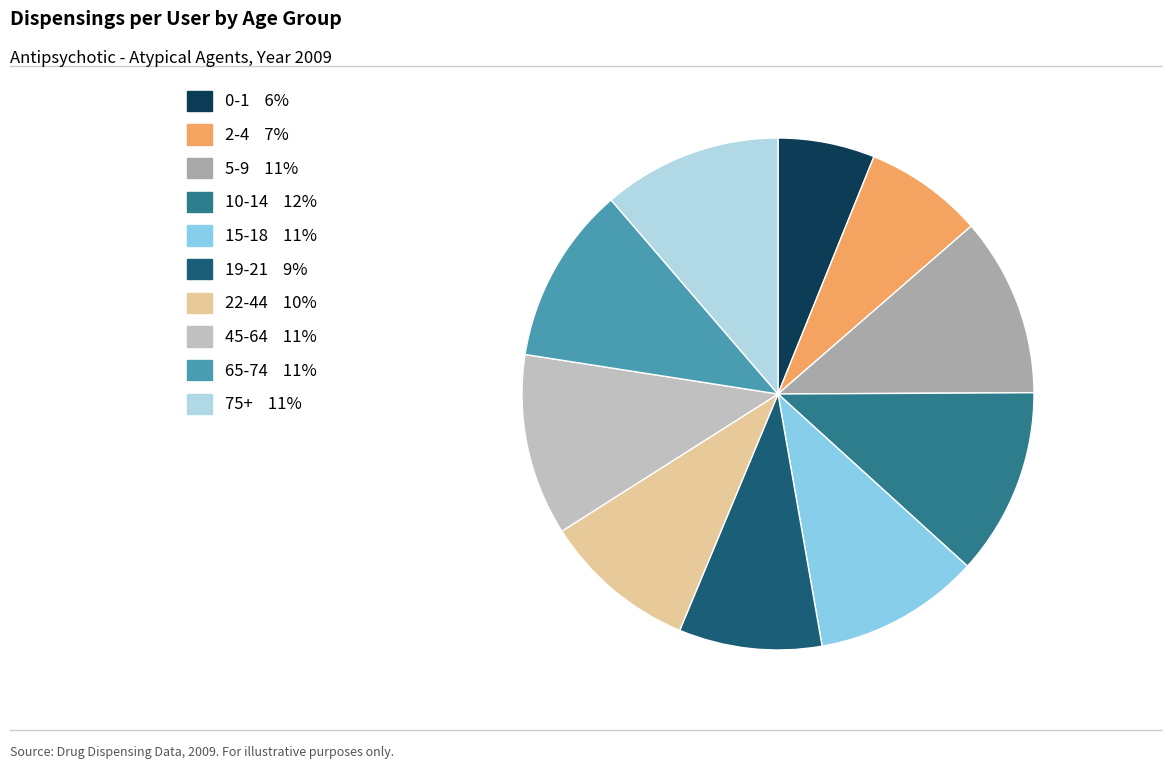

How many slices are in this pie chart?

10